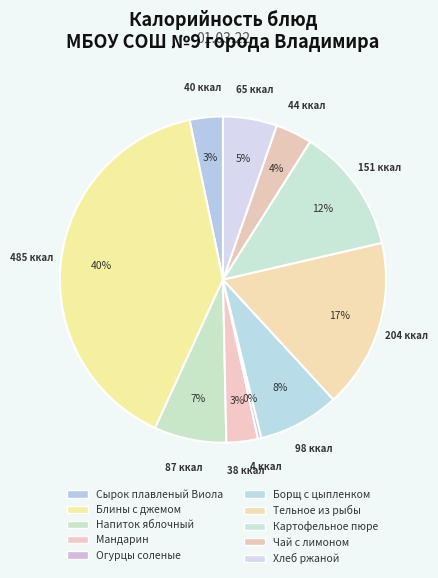

Count the number of slices in the pie.

10